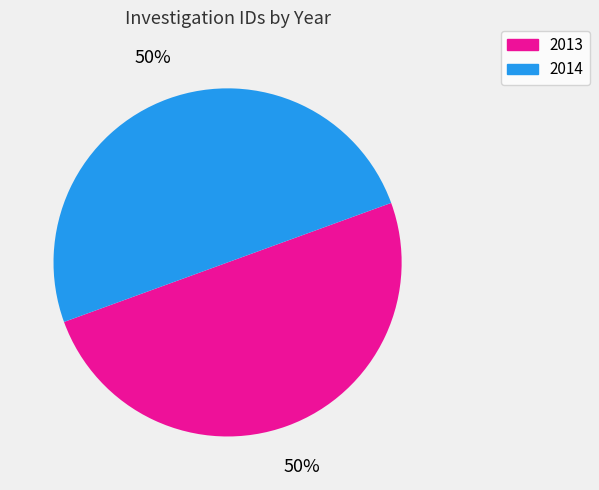

What is the ratio of the value at 2013 to the value at 2014?

1.0